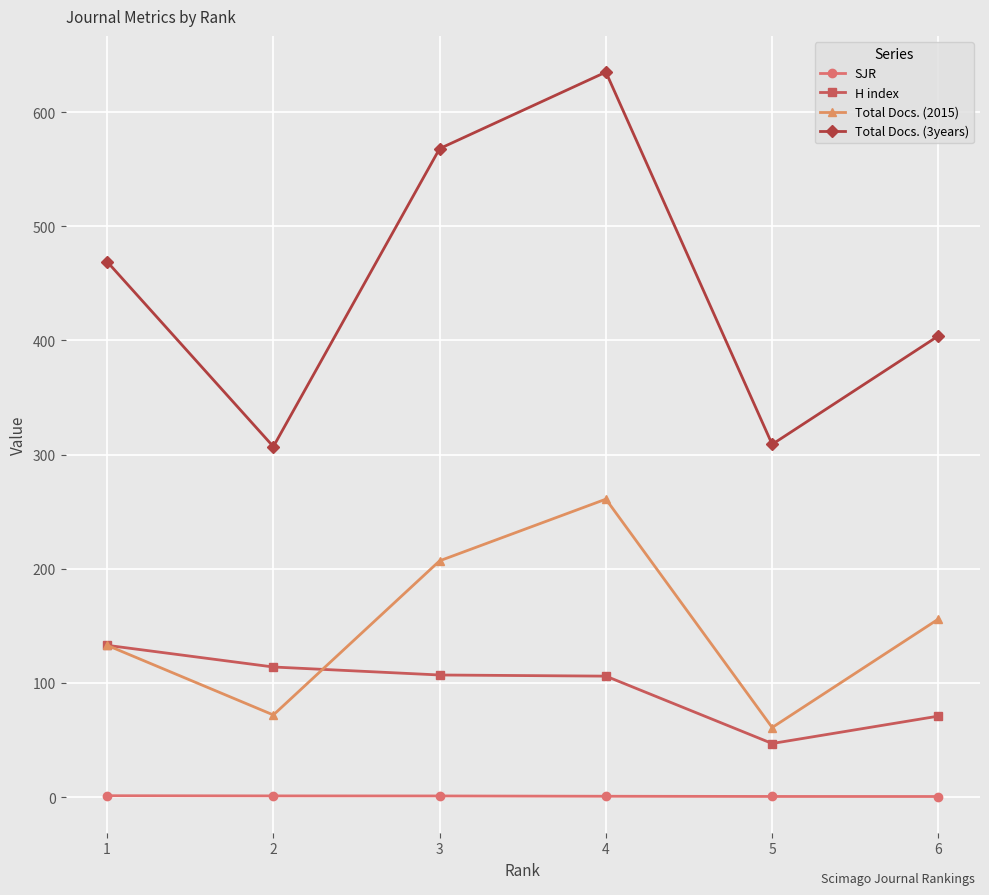

At which category does Total Docs. (3years) reach its first local peak?

4